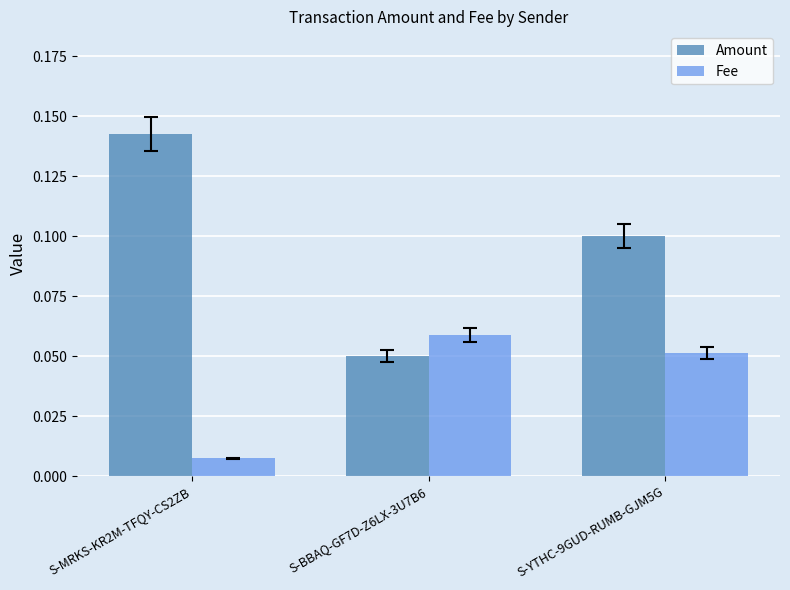

How many Amount values are between 0 and 1?

3